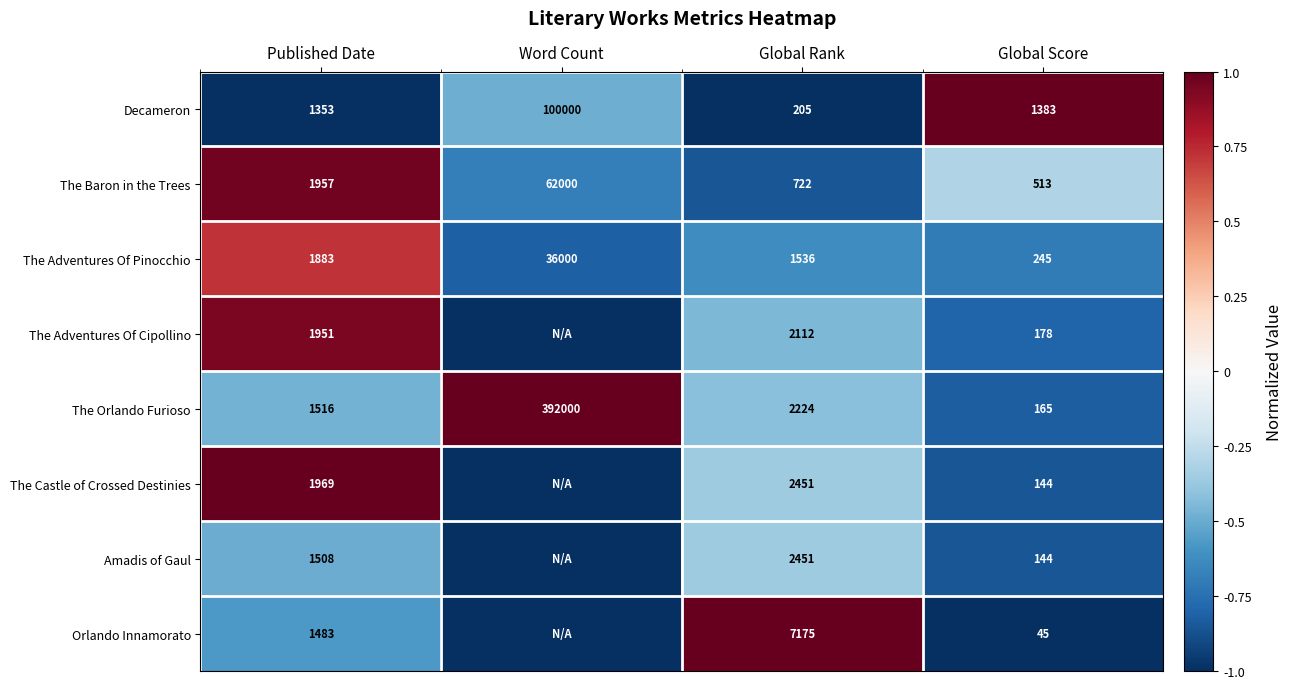

What is the minimum value shown in the chart?

-1.0